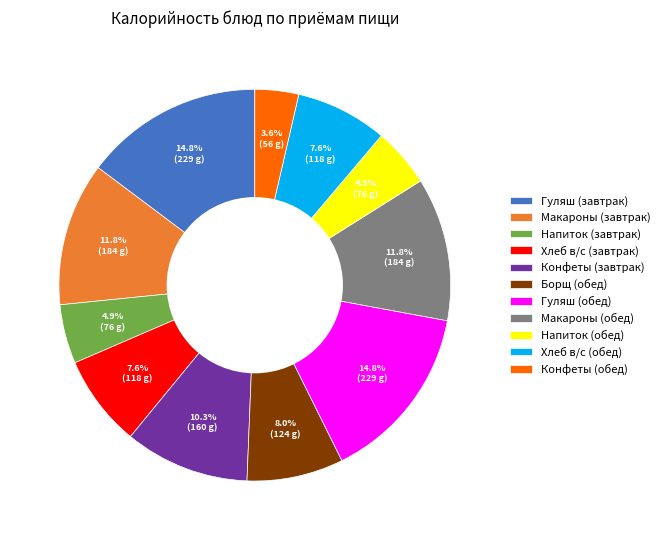

To the nearest percent, what is the average slice percentage?

9%